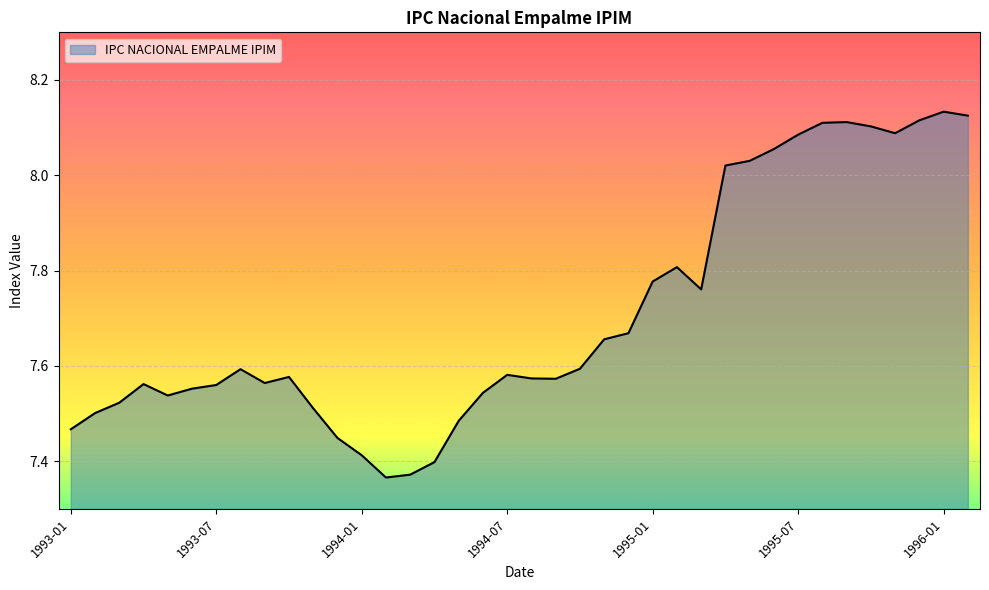

Reading left to right, transcribe all the data shown in this chart.

7.5	7.5	7.5	7.6	7.5	7.6	7.6	7.6	7.6	7.6	7.5	7.4	7.4	7.4	7.4	7.4	7.5	7.5	7.6	7.6	7.6	7.6	7.7	7.7	7.8	7.8	7.8	8.0	8.0	8.1	8.1	8.1	8.1	8.1	8.1	8.1	8.1	8.1